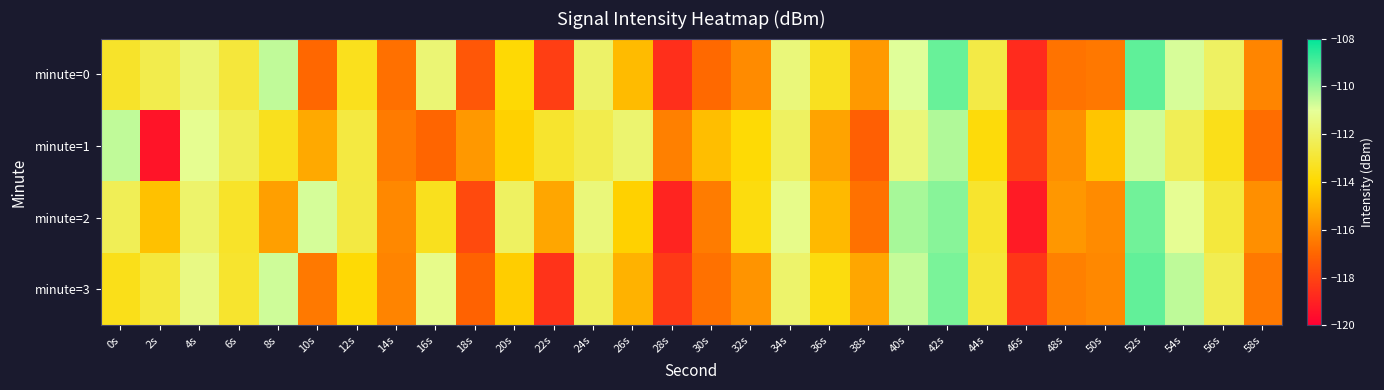

Reading left to right, extract all data points from this chart.

minute=0: 0s=-113.2	2s=-112.5	4s=-111.7	6s=-112.8	8s=-110.5	10s=-117.0	12s=-113.4	14s=-116.7	16s=-111.7	18s=-117.4	20s=-113.9	22s=-118.2	24s=-111.9	26s=-114.8	28s=-118.6	30s=-116.9	32s=-116.0	34s=-111.6	36s=-113.4	38s=-115.7	40s=-110.9	42s=-109.4	44s=-112.6	46s=-118.7	48s=-116.6	50s=-116.5	52s=-109.3	54s=-110.8	56s=-112.1	58s=-116.2
minute=1: 0s=-110.5	2s=-119.4	4s=-111.1	6s=-112.3	8s=-113.4	10s=-115.2	12s=-112.7	14s=-116.4	16s=-117.0	18s=-115.7	20s=-114.2	22s=-113.1	24s=-112.5	26s=-111.8	28s=-116.3	30s=-114.7	32s=-113.9	34s=-112.1	36s=-115.4	38s=-117.2	40s=-111.6	42s=-110.3	44s=-113.8	46s=-118.1	48s=-115.9	50s=-114.5	52s=-110.7	54s=-112.3	56s=-113.5	58s=-116.8
minute=2: 0s=-112.3	2s=-114.6	4s=-111.9	6s=-113.2	8s=-115.5	10s=-110.8	12s=-112.7	14s=-116.1	16s=-113.4	18s=-117.8	20s=-112.1	22s=-115.3	24s=-111.6	26s=-114.2	28s=-118.9	30s=-116.4	32s=-113.7	34s=-111.3	36s=-114.8	38s=-116.7	40s=-110.2	42s=-109.8	44s=-113.1	46s=-119.2	48s=-115.7	50s=-116.0	52s=-109.5	54s=-111.1	56s=-112.8	58s=-115.9
minute=3: 0s=-113.5	2s=-112.8	4s=-111.4	6s=-113.1	8s=-110.7	10s=-116.5	12s=-113.9	14s=-116.2	16s=-111.3	18s=-117.1	20s=-114.3	22s=-118.5	24s=-112.2	26s=-115.0	28s=-118.3	30s=-116.7	32s=-115.8	34s=-111.9	36s=-113.7	38s=-115.3	40s=-110.6	42s=-109.6	44s=-112.9	46s=-118.4	48s=-116.3	50s=-116.1	52s=-109.3	54s=-110.5	56s=-112.4	58s=-116.5